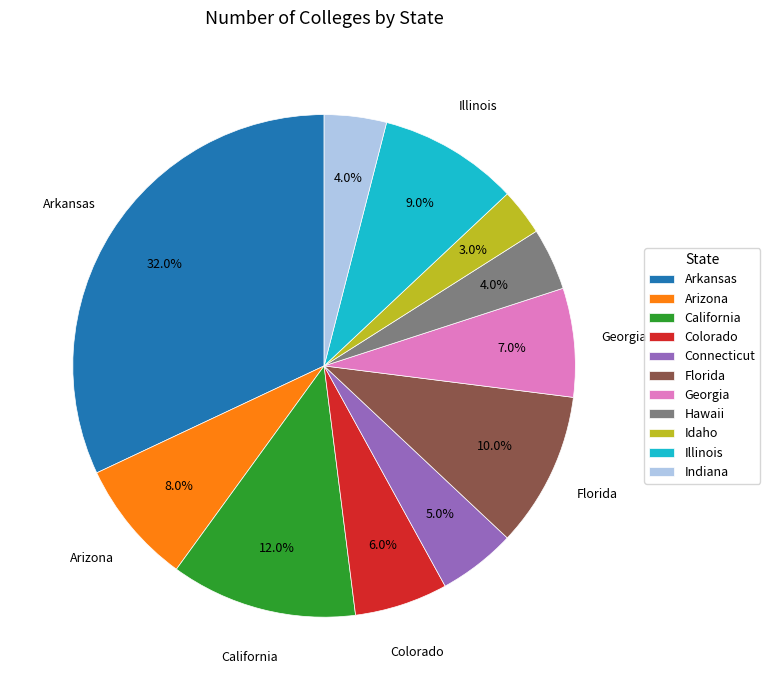

What is the ratio of the value at Connecticut to the value at Colorado?

0.8